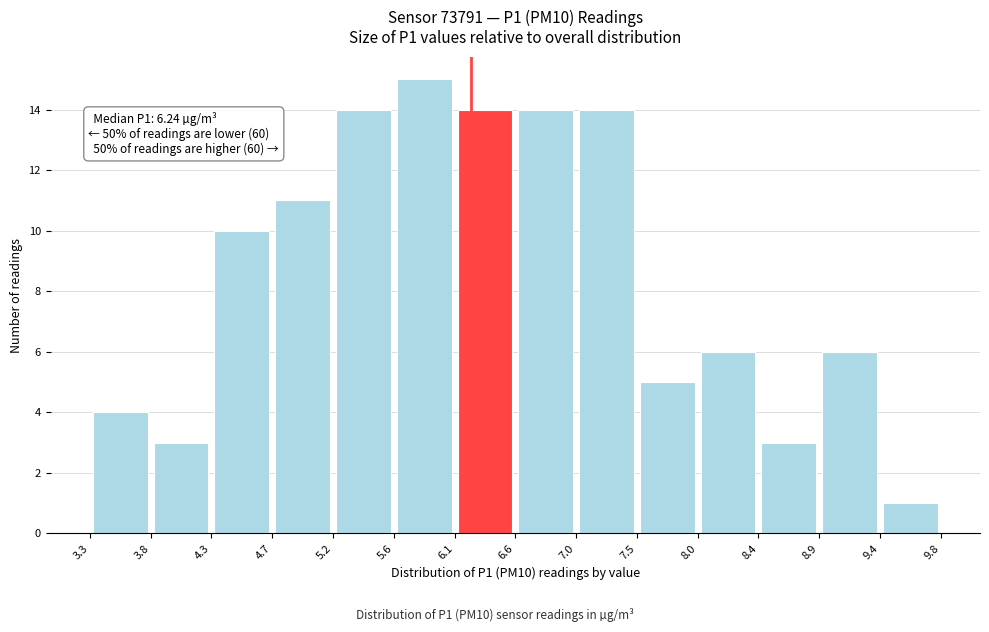

Which range on the x-axis has the tallest bar?

5.6 to 6.1